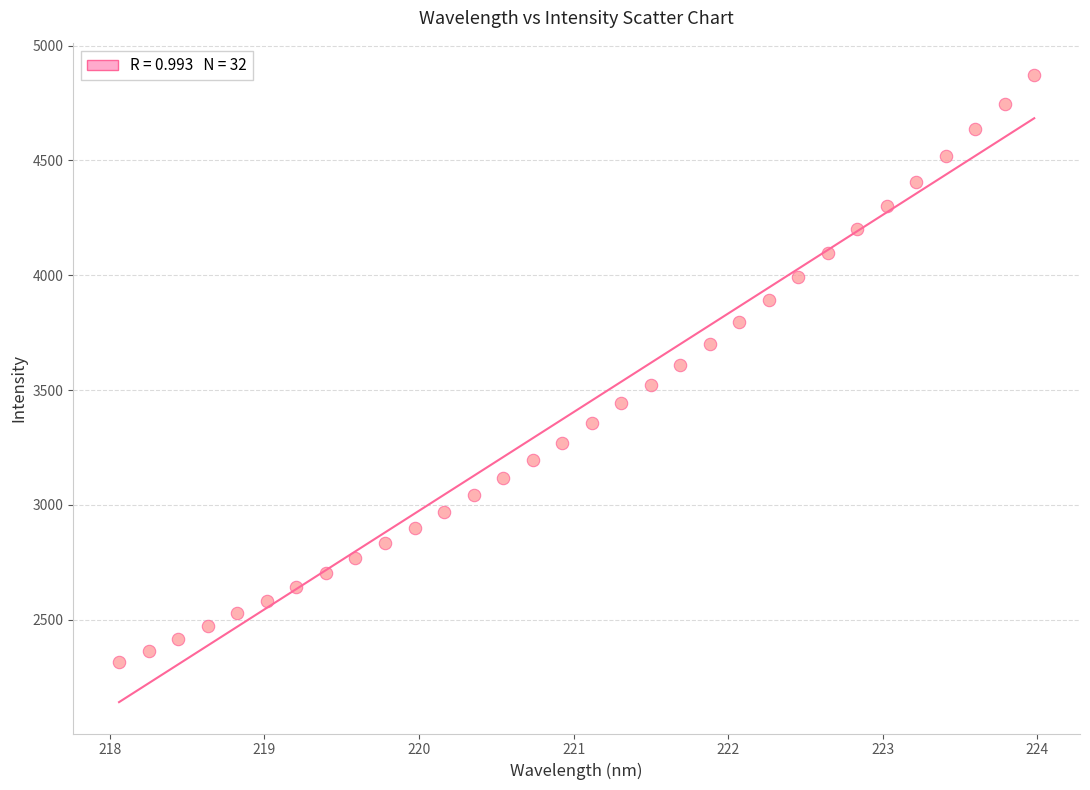

What is the range of X values (max minus min)?

5.9